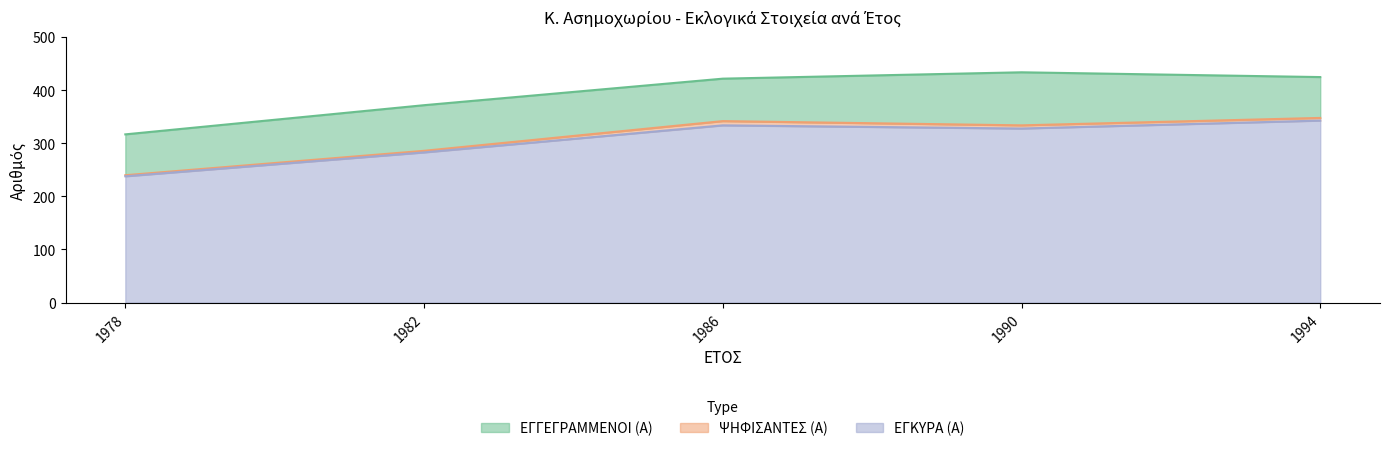

What is the difference between the maximum and minimum values in the ΨΗΦΙΣΑΝΤΕΣ (Α) series?

108